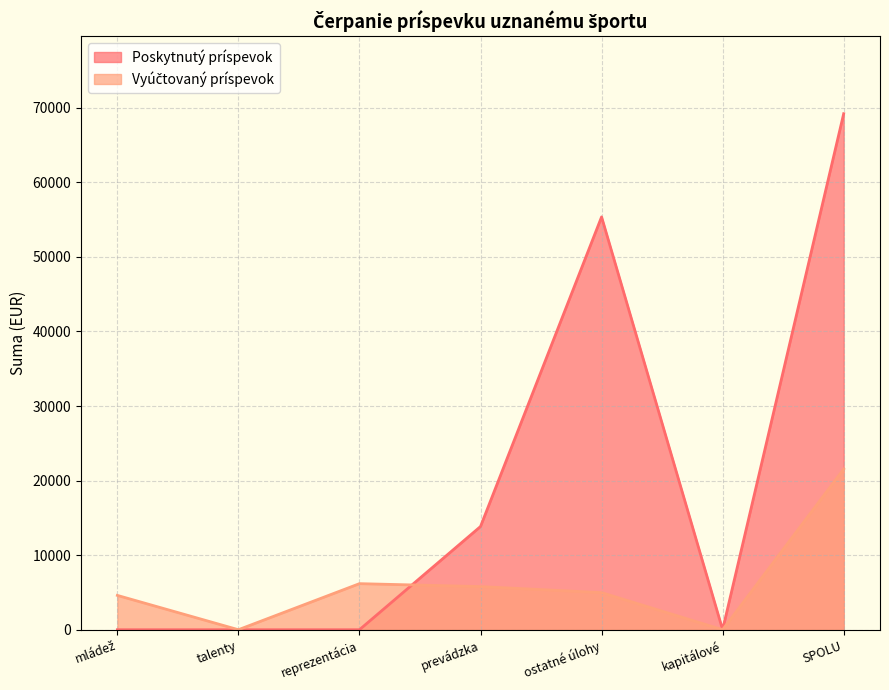

Between mládež and SPOLU, which series saw the biggest shift?

Poskytnutý príspevok